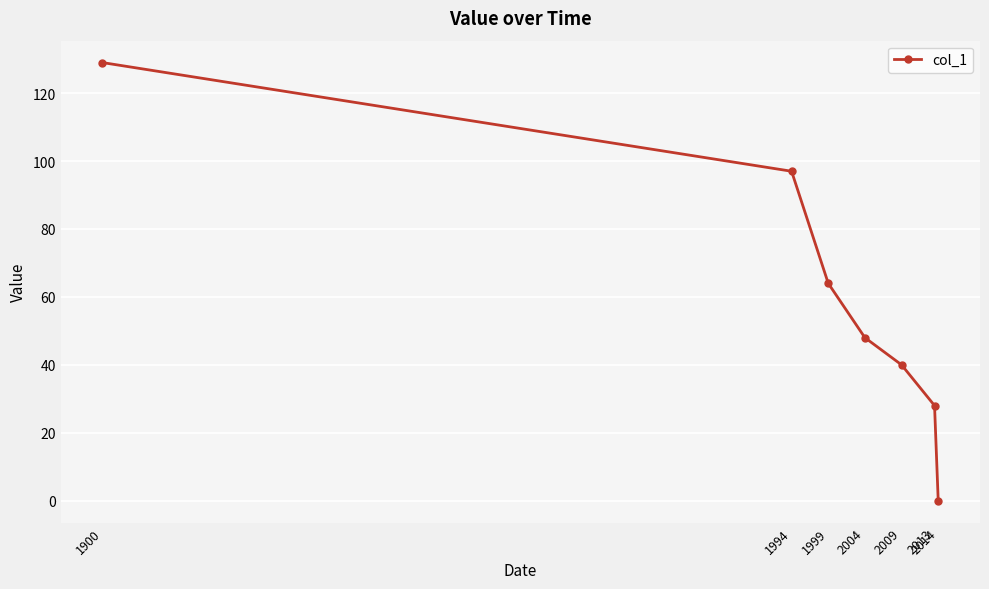

At which label is the value closest to 64?

1999